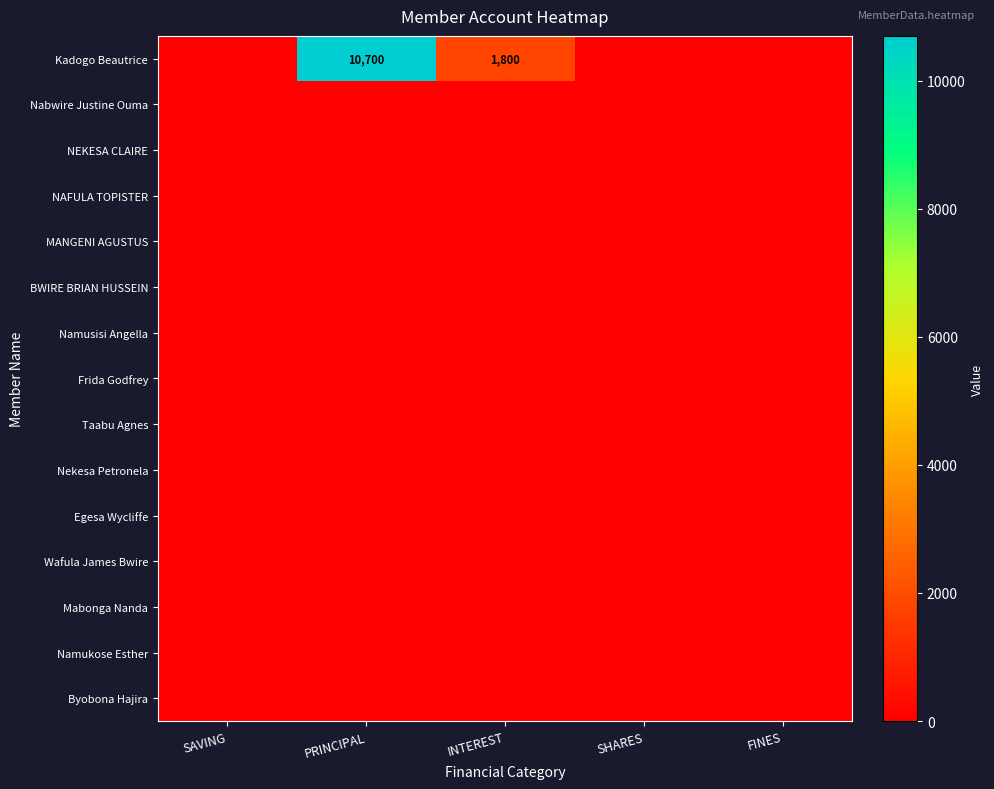

Rank the categories by Frida Godfrey value from highest to lowest.

SAVING, PRINCIPAL, INTEREST, SHARES, FINES